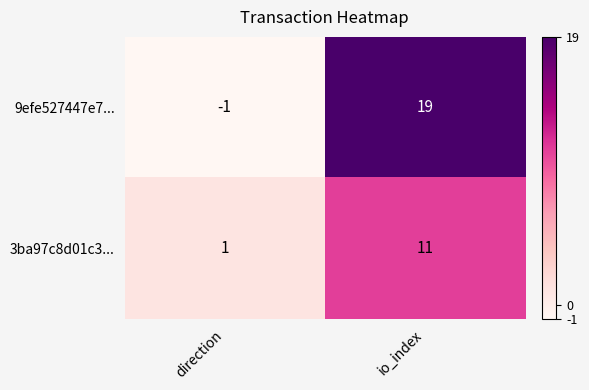

Reading left to right, extract all data points from this chart.

9efe527447e7...: direction=-1	io_index=19
3ba97c8d01c3...: direction=1	io_index=11